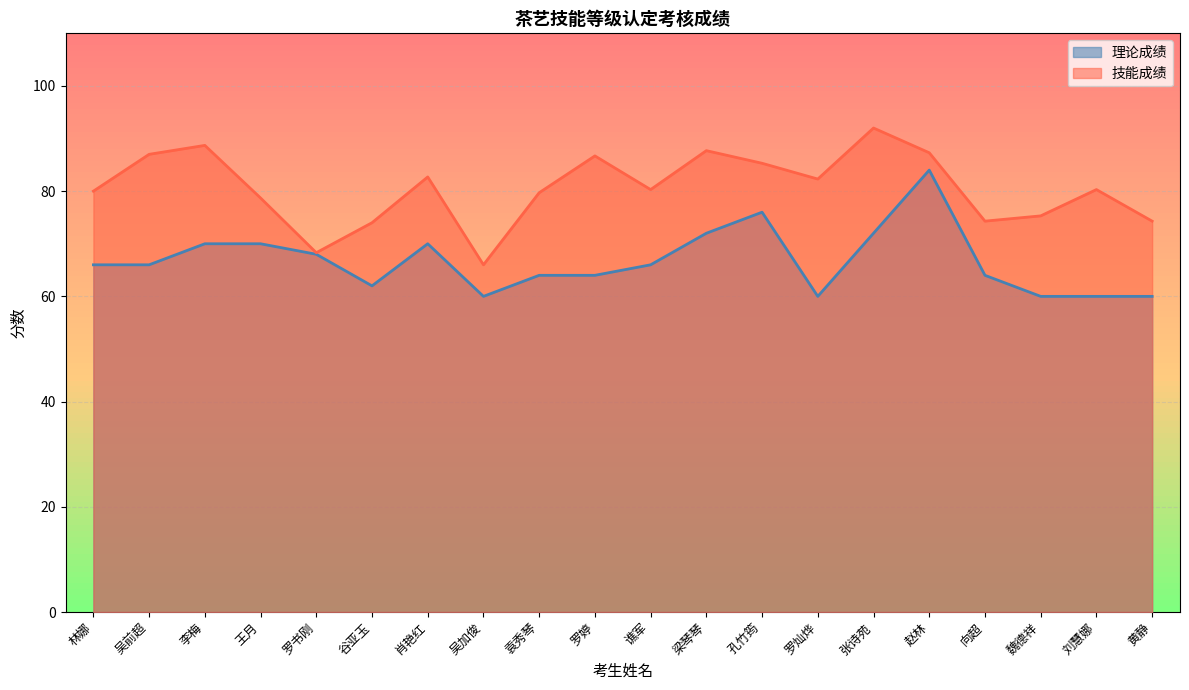

Is the value of 技能成绩 at 赵林 greater than the value of 理论成绩 at 肖艳红?

Yes